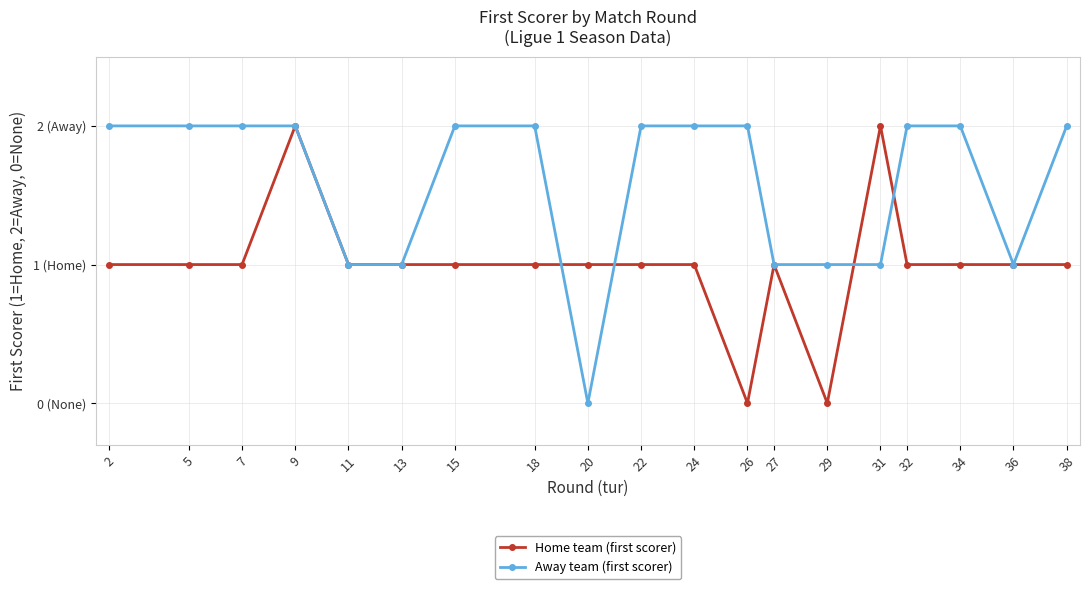

What is the value of the Away team (first scorer) point at the 1st from the left?

2